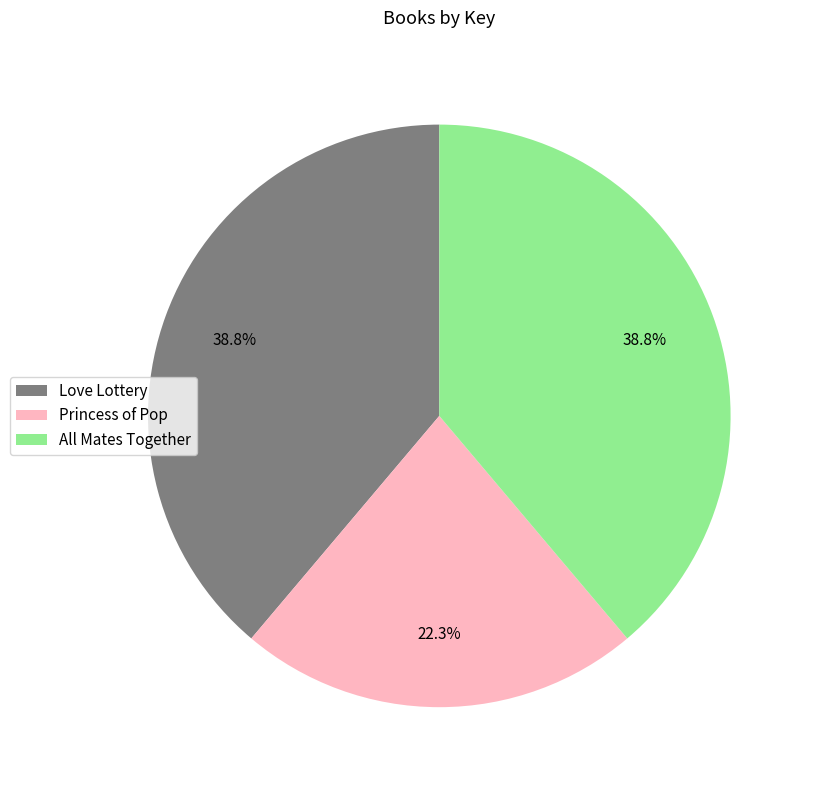

How many segments does this pie chart have?

3